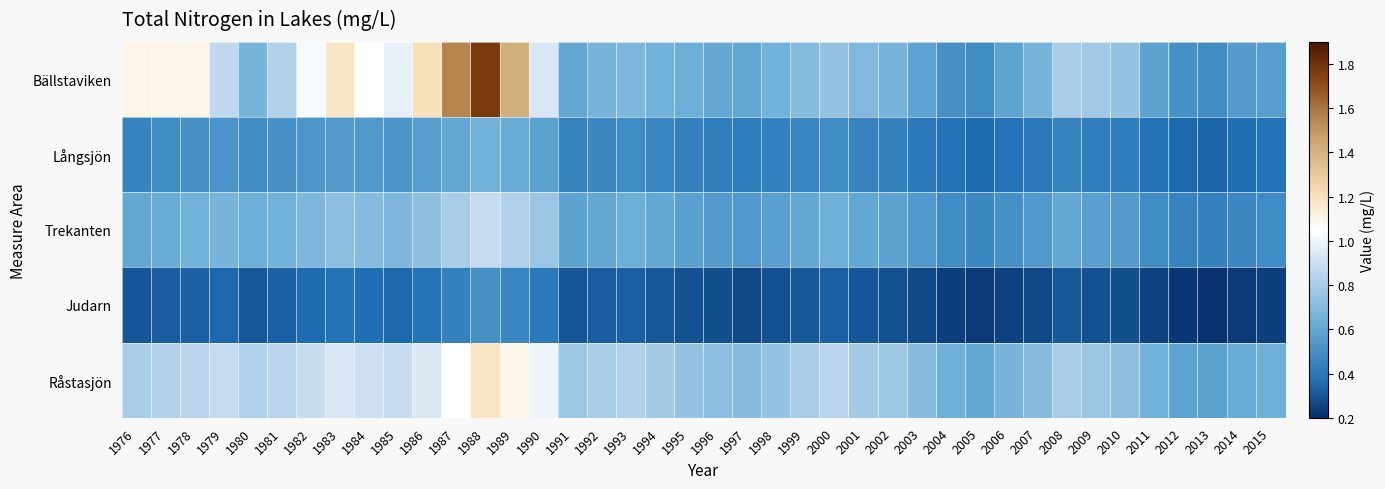

At which category is the sum across all series the highest?

1988